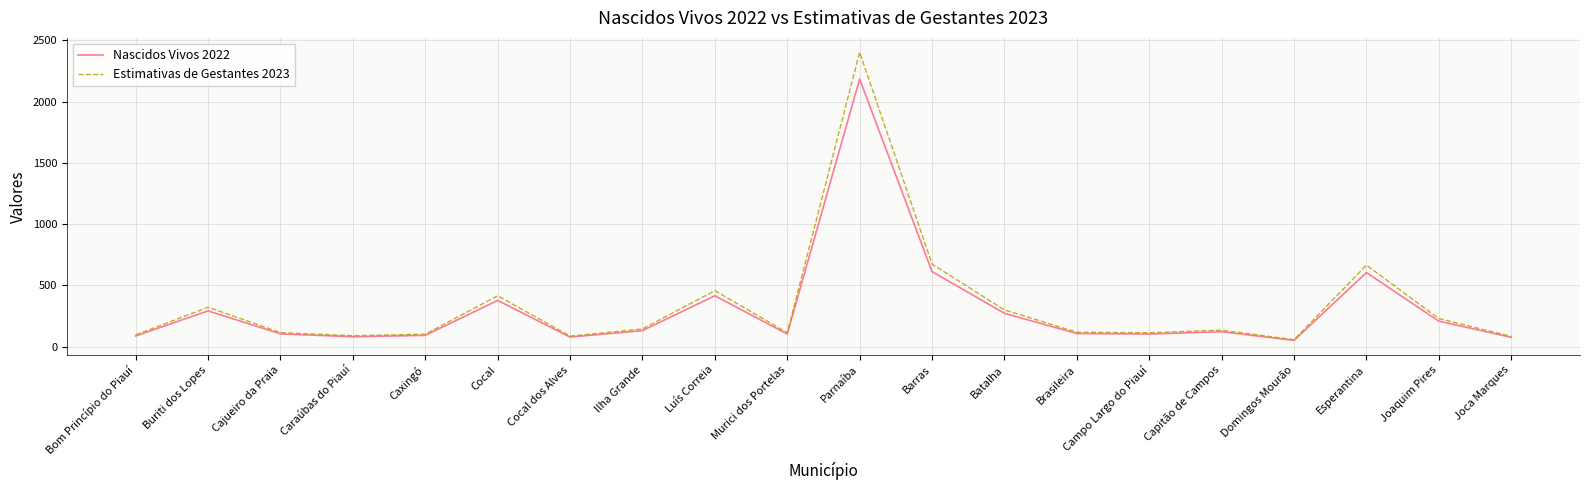

Which series changed the most between Barras and Capitão de Campos?

Estimativas de Gestantes 2023